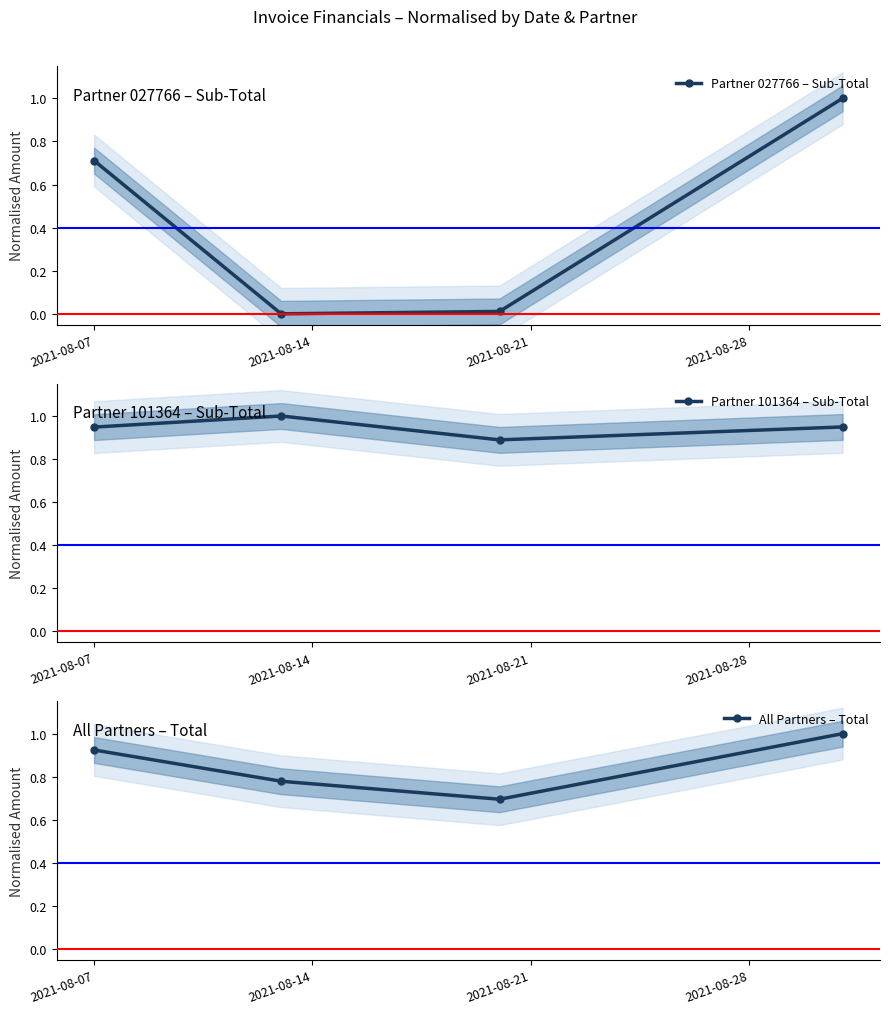

What is the value of the Partner 027766 – Sub-Total point at the 1st from the left?

0.7